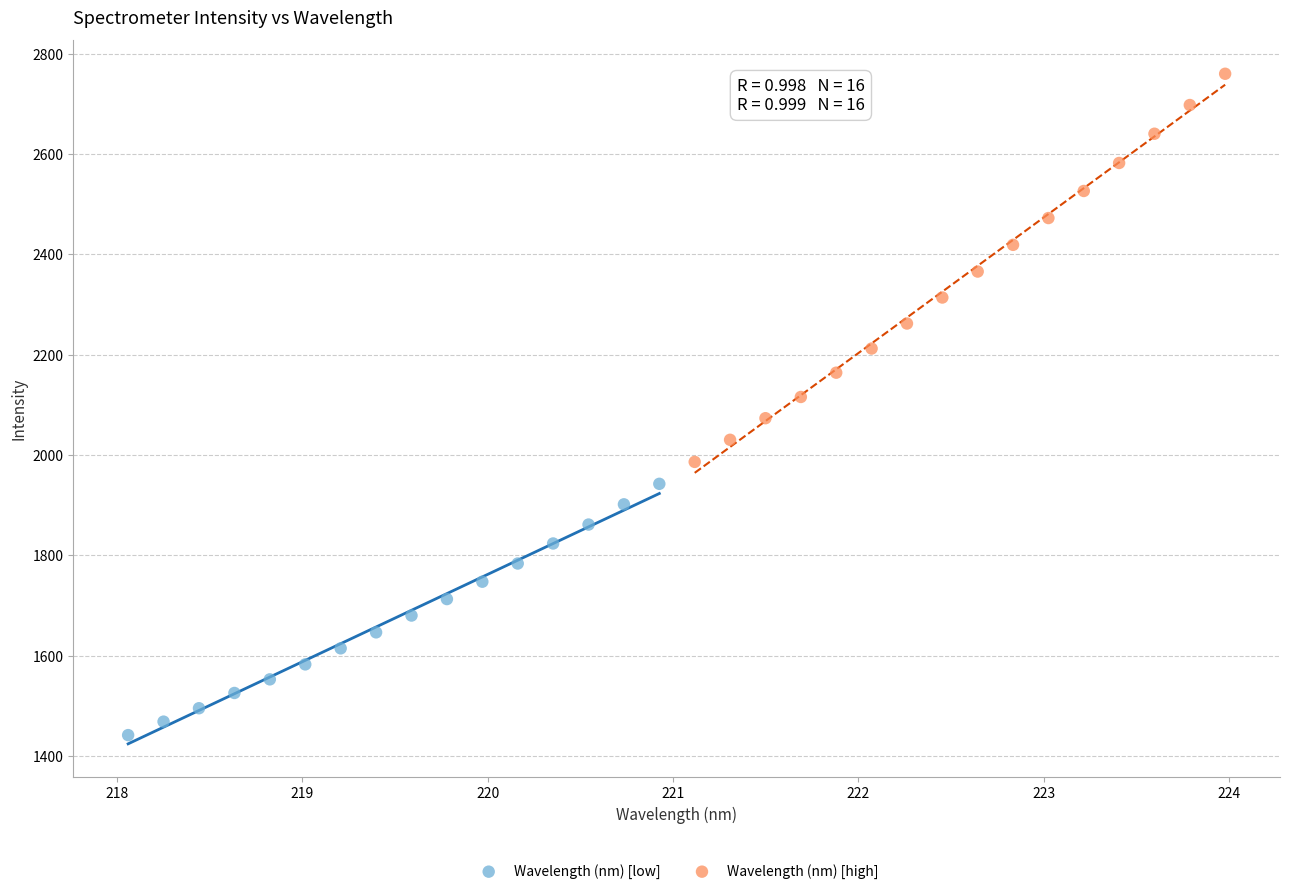

Which series reaches the maximum Y coordinate?

Wavelength (nm) [high]